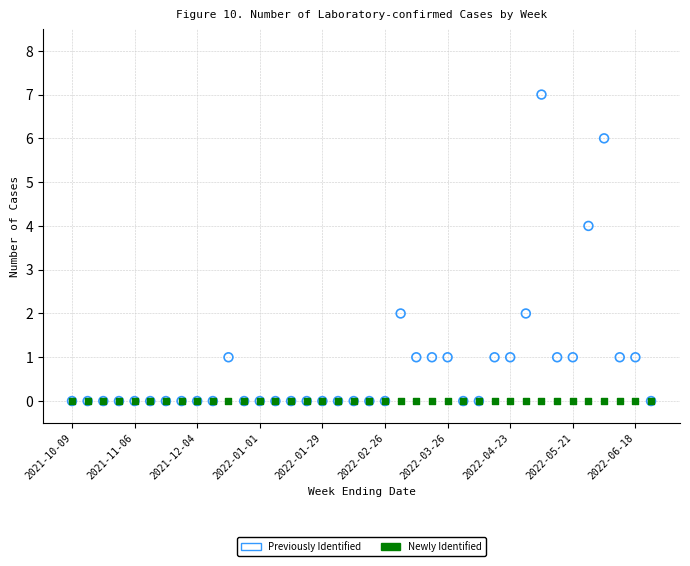

What are all the series names shown in the legend?

Previously Identified, Newly Identified